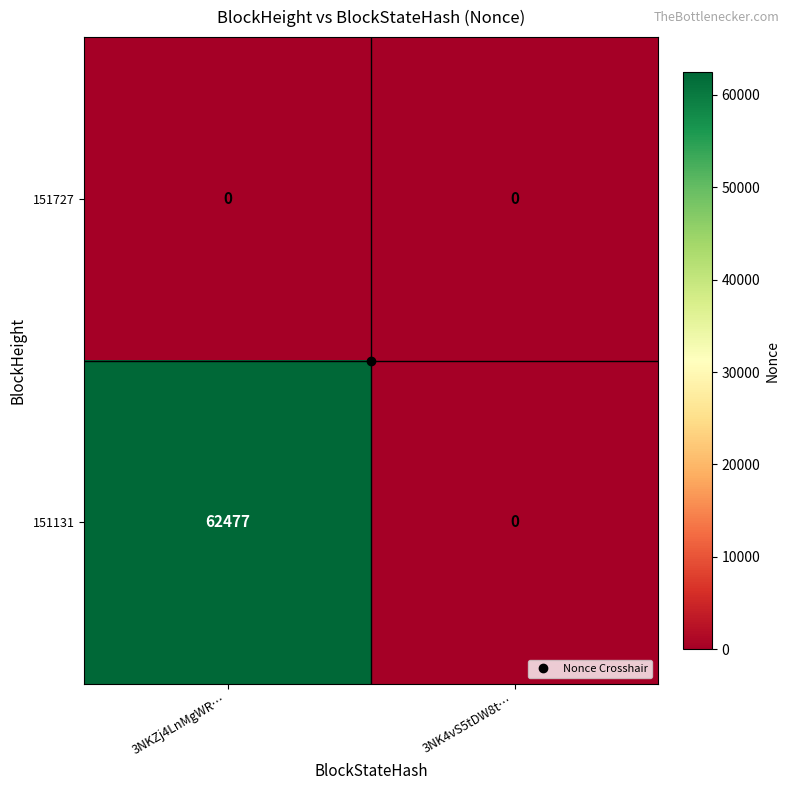

How many data points in 151131 are less than 62477?

1